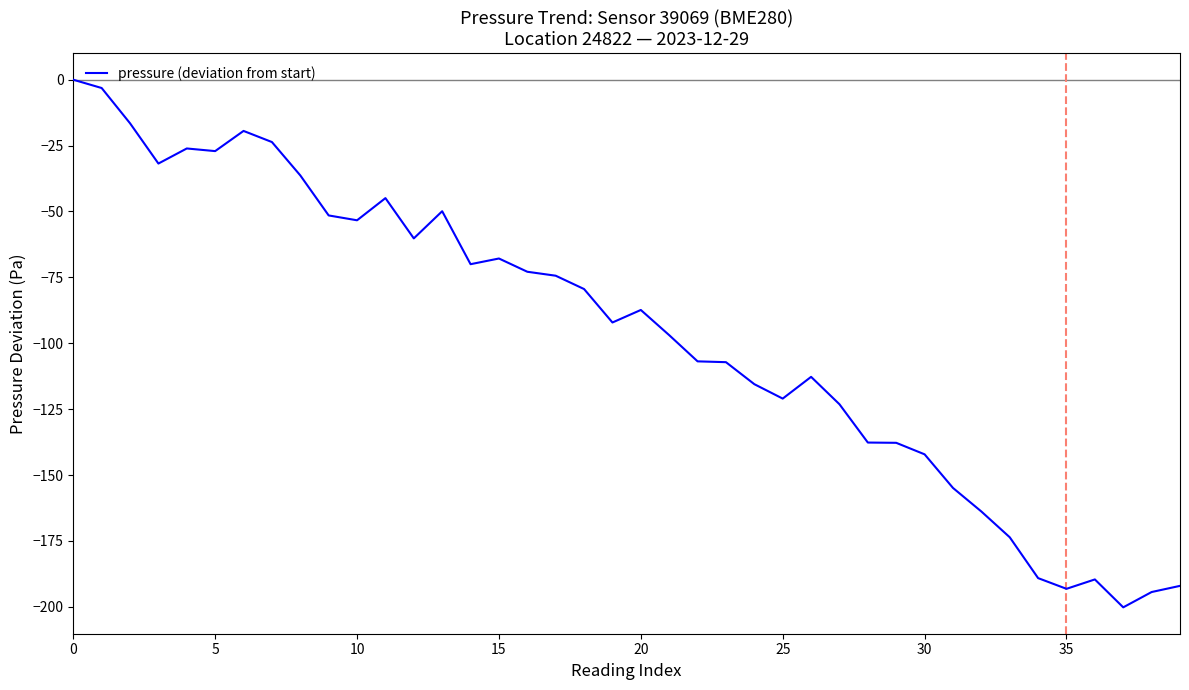

What is the difference between the maximum and minimum values?

200.2